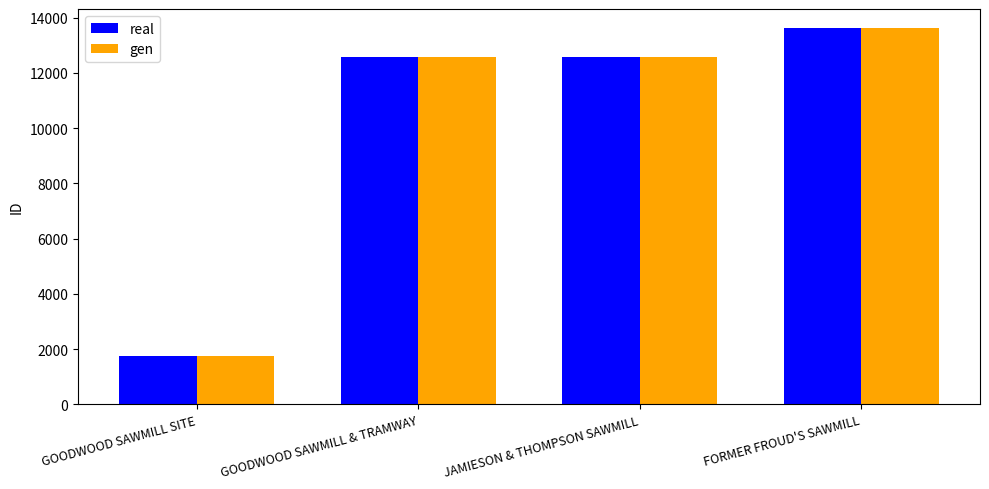

What is the sum of the gen values at GOODWOOD SAWMILL SITE and GOODWOOD SAWMILL & TRAMWAY?

14306